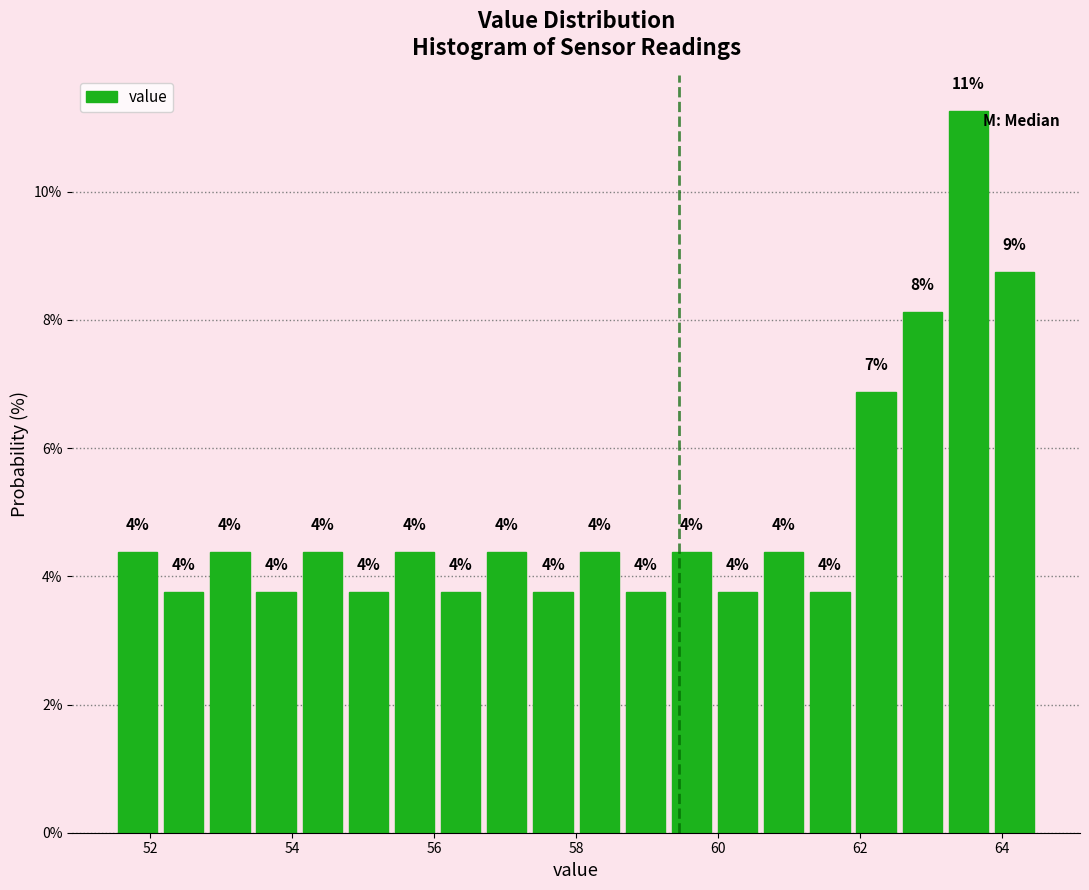

Around what value on the x-axis is the tallest bar? Give the approximate position of its centre, as read against the axis.

63.6